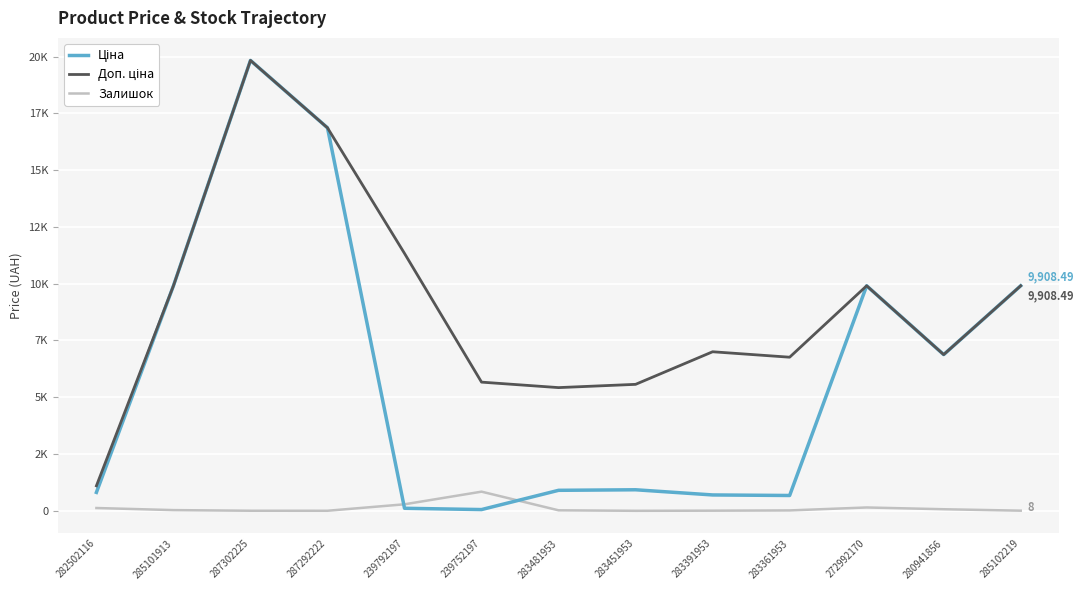

What is the difference between the second highest and minimum values in the Ціна series?

16806.5